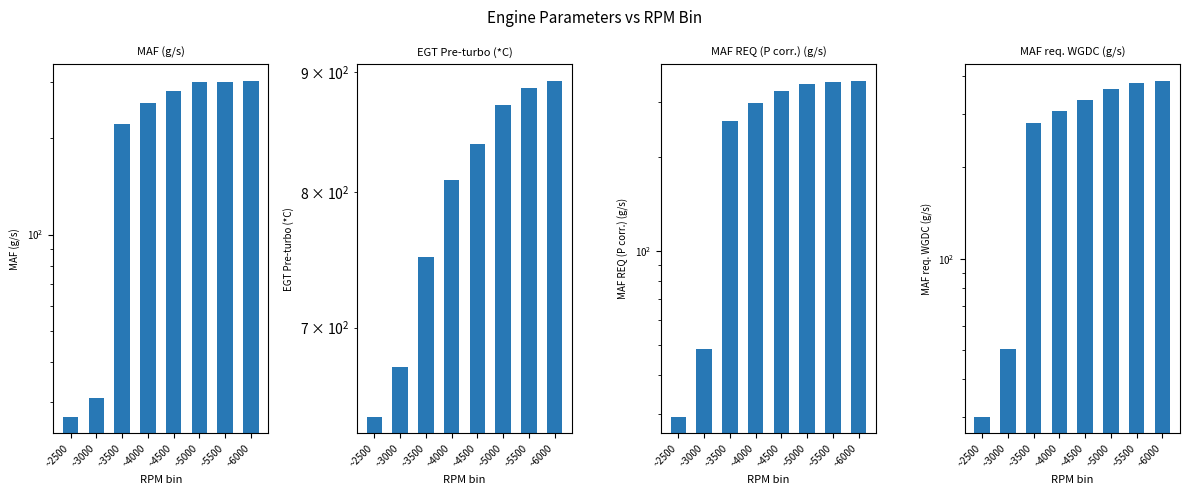

How many distinct data groups are displayed?

4